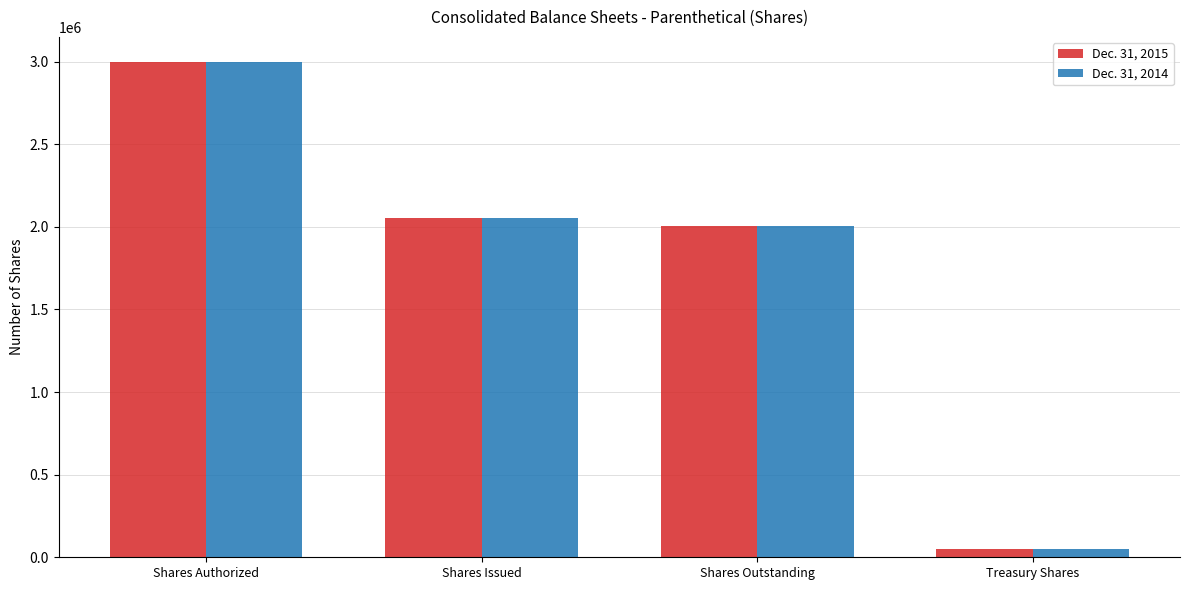

True or false: Dec. 31, 2015 has a value of 2054374 at Shares Issued.

True